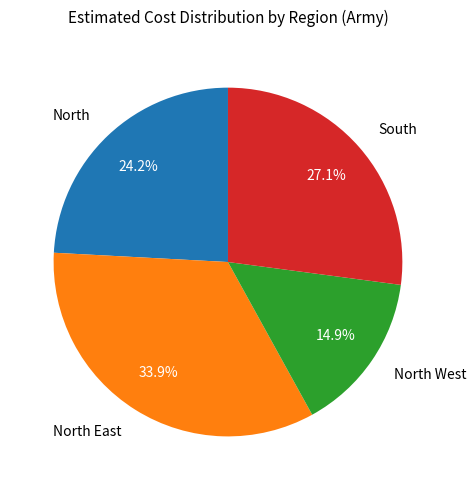

True or false: South accounts for 27% of the total.

True